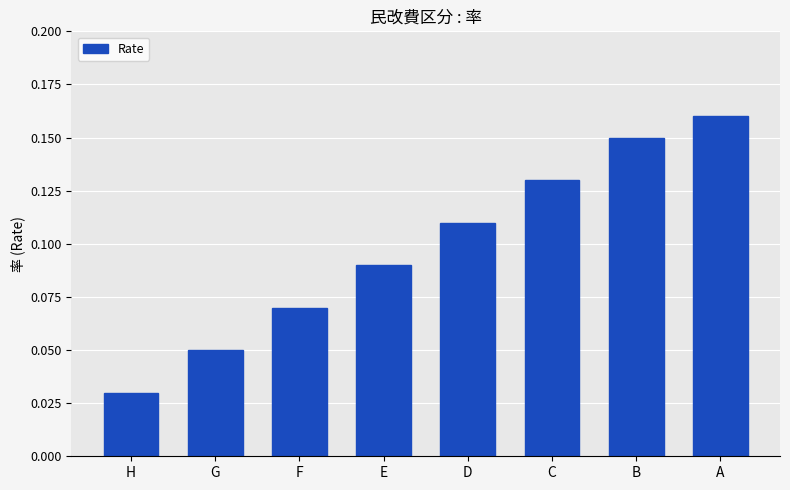

What is the sum of all values?

0.8